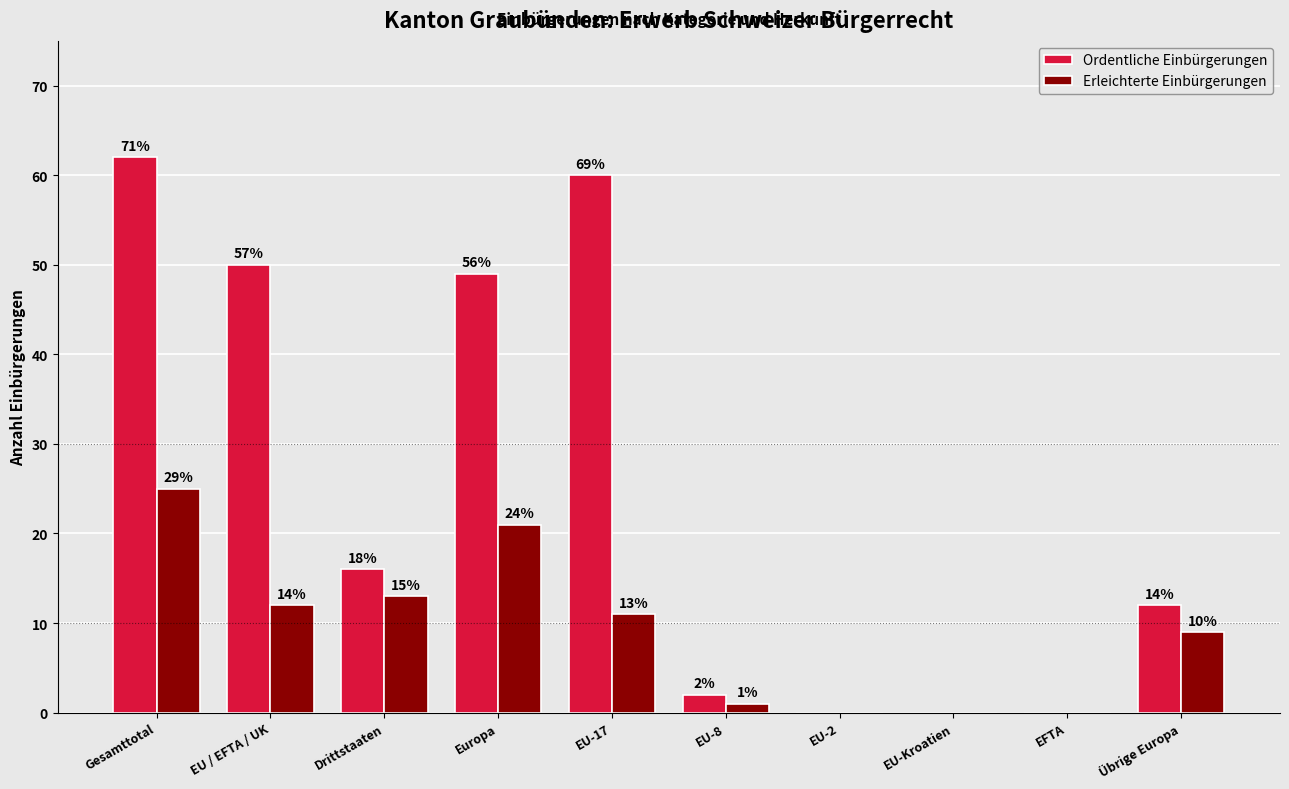

What are all the series names shown in the legend?

Ordentliche Einbürgerungen, Erleichterte Einbürgerungen